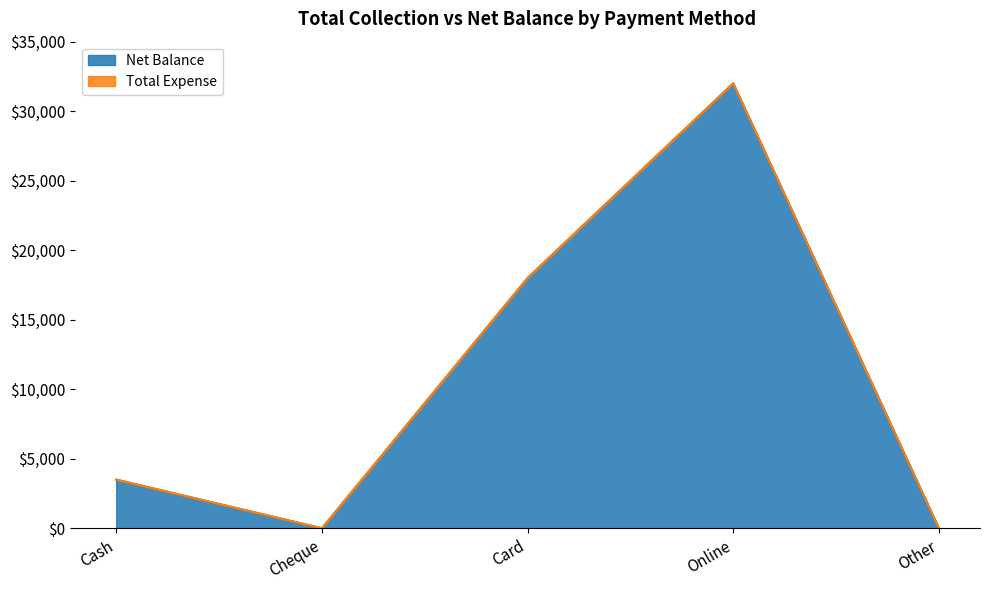

True or false: the data shows 18000 at Card.

True